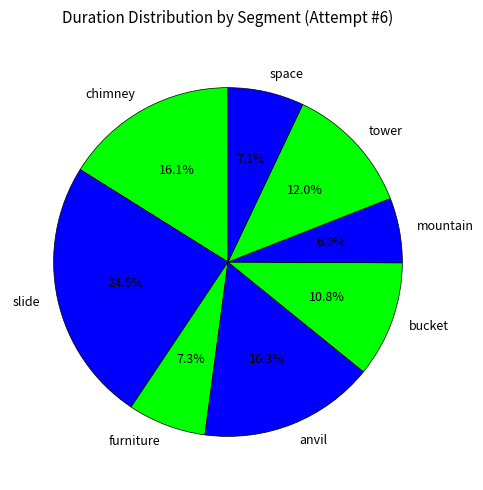

Is it true that tower is 12% of the pie?

True